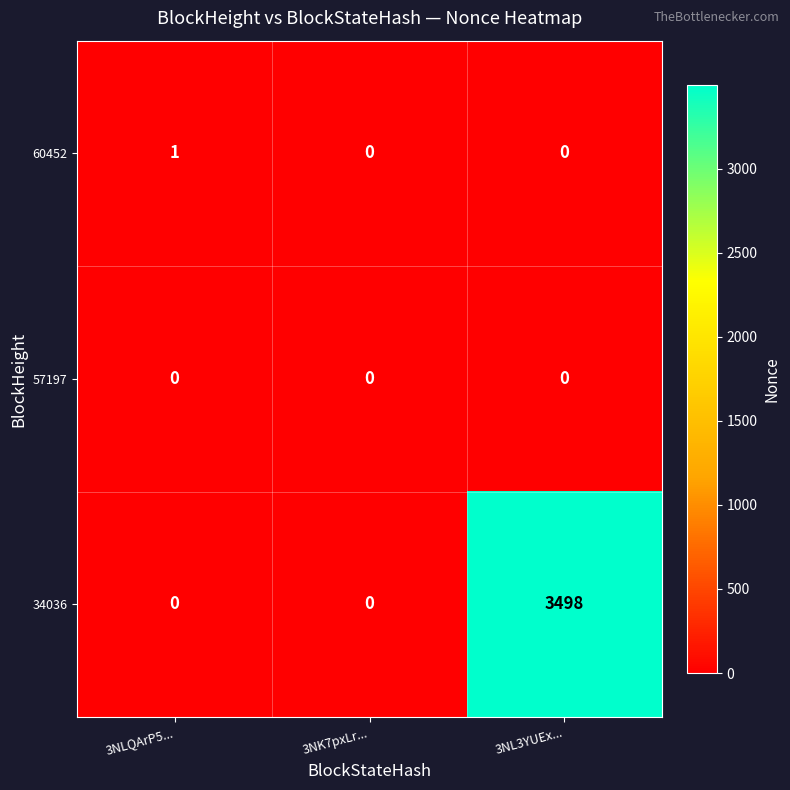

True or false: 57197 has a value of 0 at 3NL3YUEx....

True